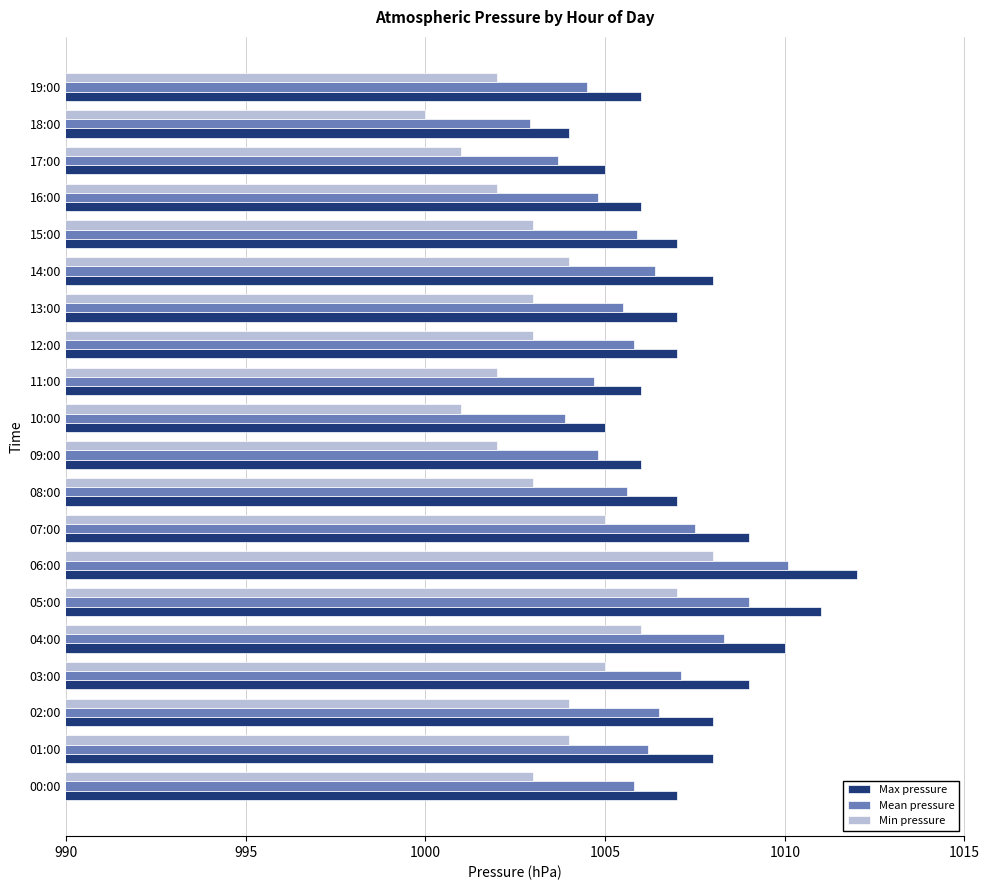

Count the Max pressure values in the range 1006 to 1009.

14